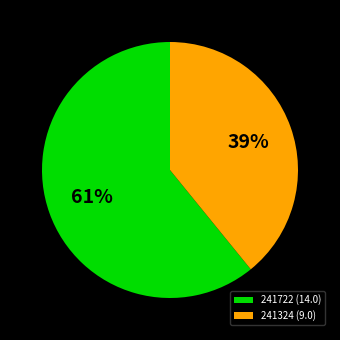

Is the sum of 241722 and 241324 greater than half?

Yes